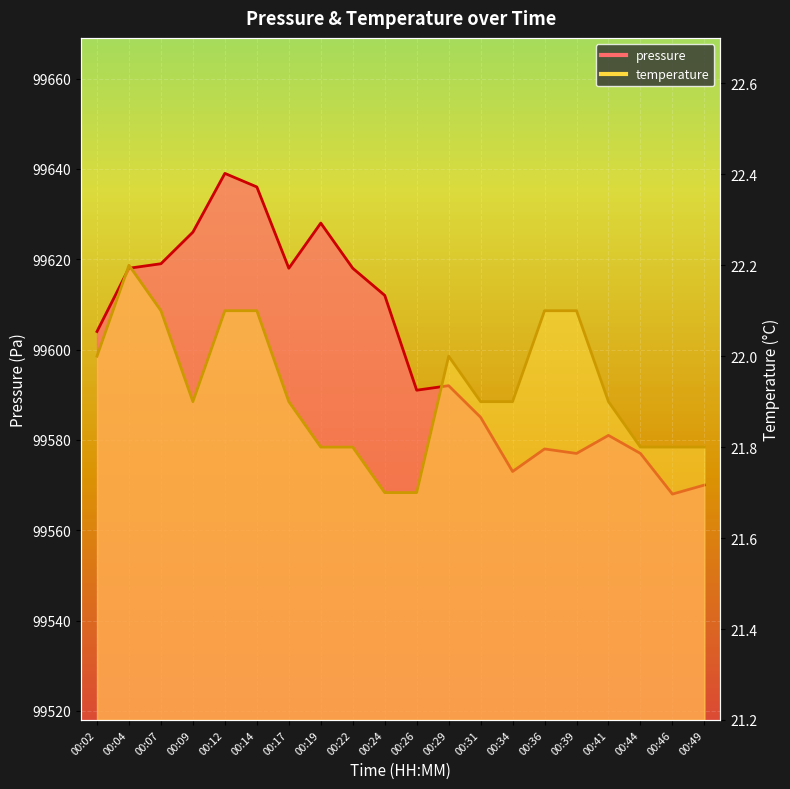

True or false: temperature has a value of 21.7 at 00:26.

True